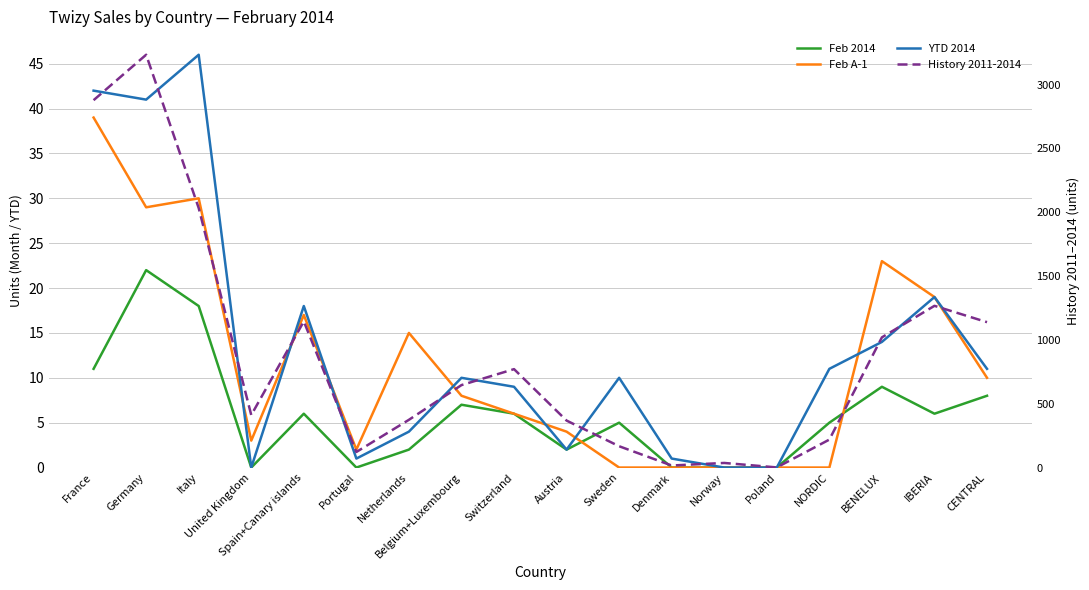

Reading left to right, what are all the values shown in this chart?

Feb 2014: France=11	Germany=22	Italy=18	United Kingdom=0	Spain+Canary islands=6	Portugal=0	Netherlands=2	Belgium+Luxembourg=7	Switzerland=6	Austria=2	Sweden=5	Denmark=0	Norway=0	Poland=0	NORDIC=5	BENELUX=9	IBERIA=6	CENTRAL=8
Feb A-1: France=39	Germany=29	Italy=30	United Kingdom=3	Spain+Canary islands=17	Portugal=2	Netherlands=15	Belgium+Luxembourg=8	Switzerland=6	Austria=4	Sweden=0	Denmark=0	Norway=0	Poland=0	NORDIC=0	BENELUX=23	IBERIA=19	CENTRAL=10
YTD 2014: France=42	Germany=41	Italy=46	United Kingdom=0	Spain+Canary islands=18	Portugal=1	Netherlands=4	Belgium+Luxembourg=10	Switzerland=9	Austria=2	Sweden=10	Denmark=1	Norway=0	Poland=0	NORDIC=11	BENELUX=14	IBERIA=19	CENTRAL=11
History 2011-2014: France=2878	Germany=3234	Italy=2033	United Kingdom=411	Spain+Canary islands=1145	Portugal=122	Netherlands=374	Belgium+Luxembourg=646	Switzerland=771	Austria=368	Sweden=167	Denmark=16	Norway=36	Poland=1	NORDIC=219	BENELUX=1020	IBERIA=1267	CENTRAL=1139